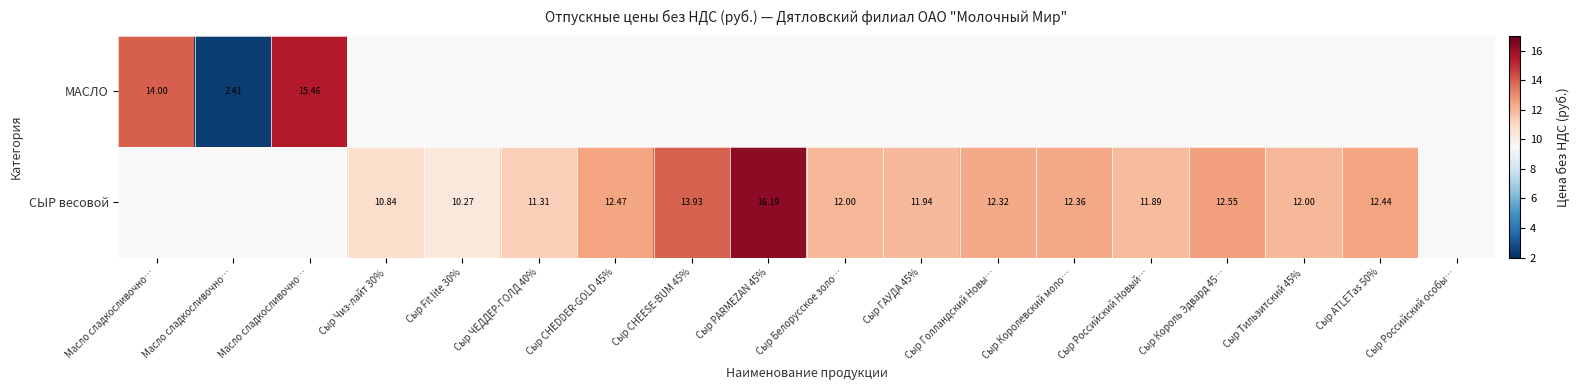

How many values in СЫР весовой are above zero?

14